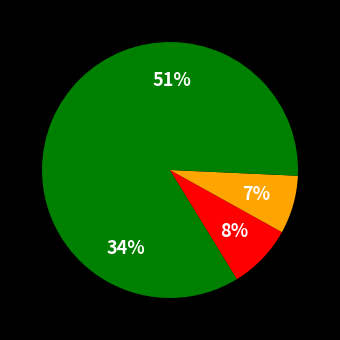

How many slices are in this pie chart?

4